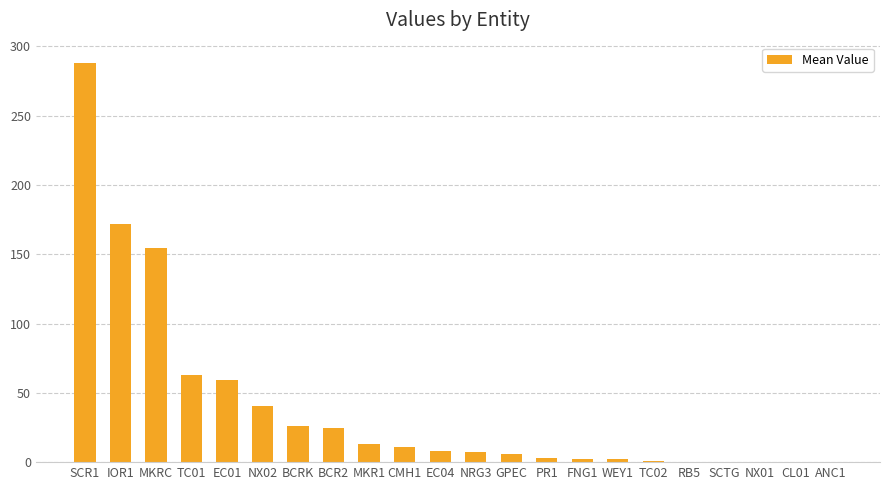

How many distinct data groups are displayed?

1